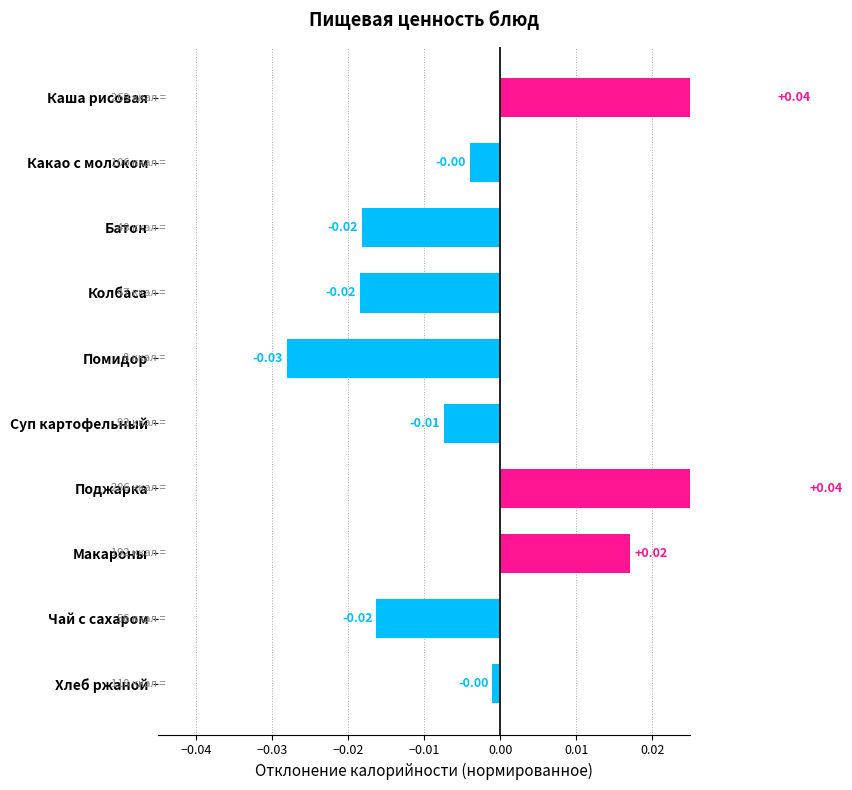

Where is the data nearest to the value 0?

Хлеб ржаной